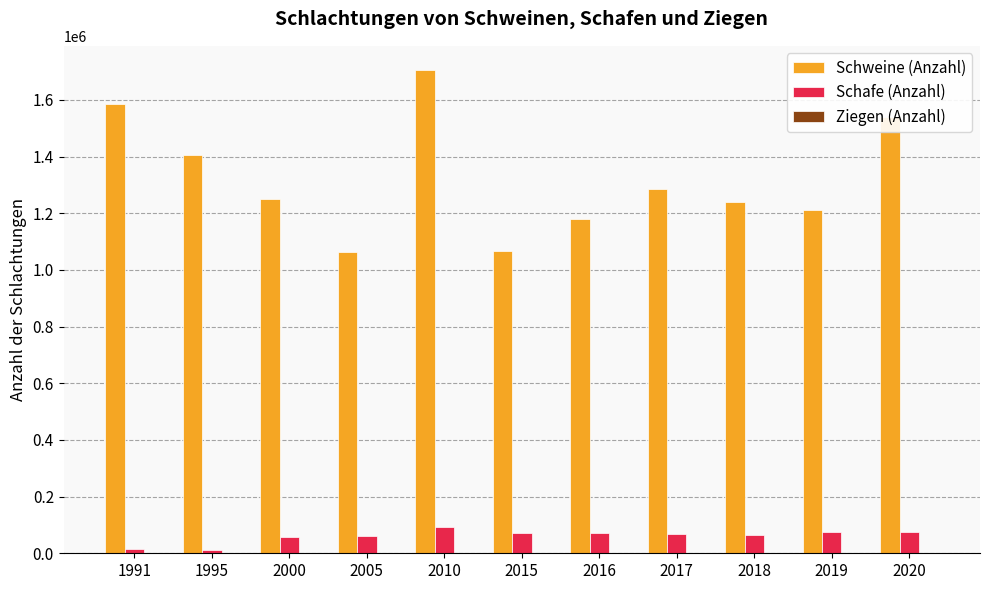

How many data points does each series have?

11